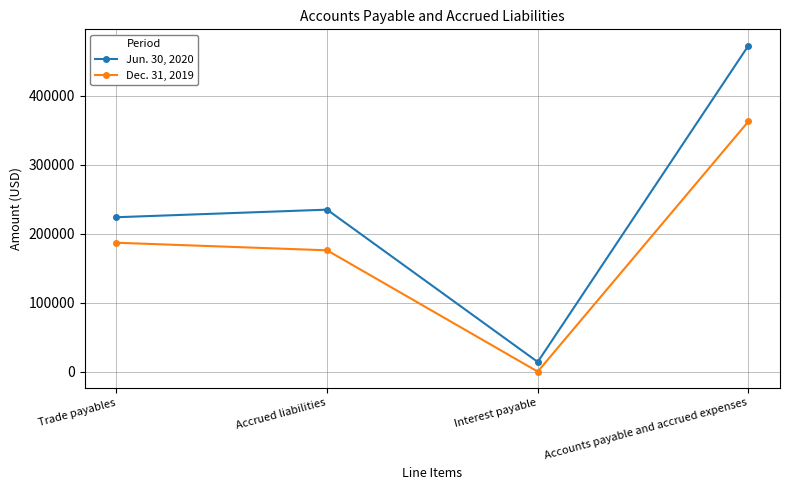

At how many categories does at least one series exceed 356453?

1